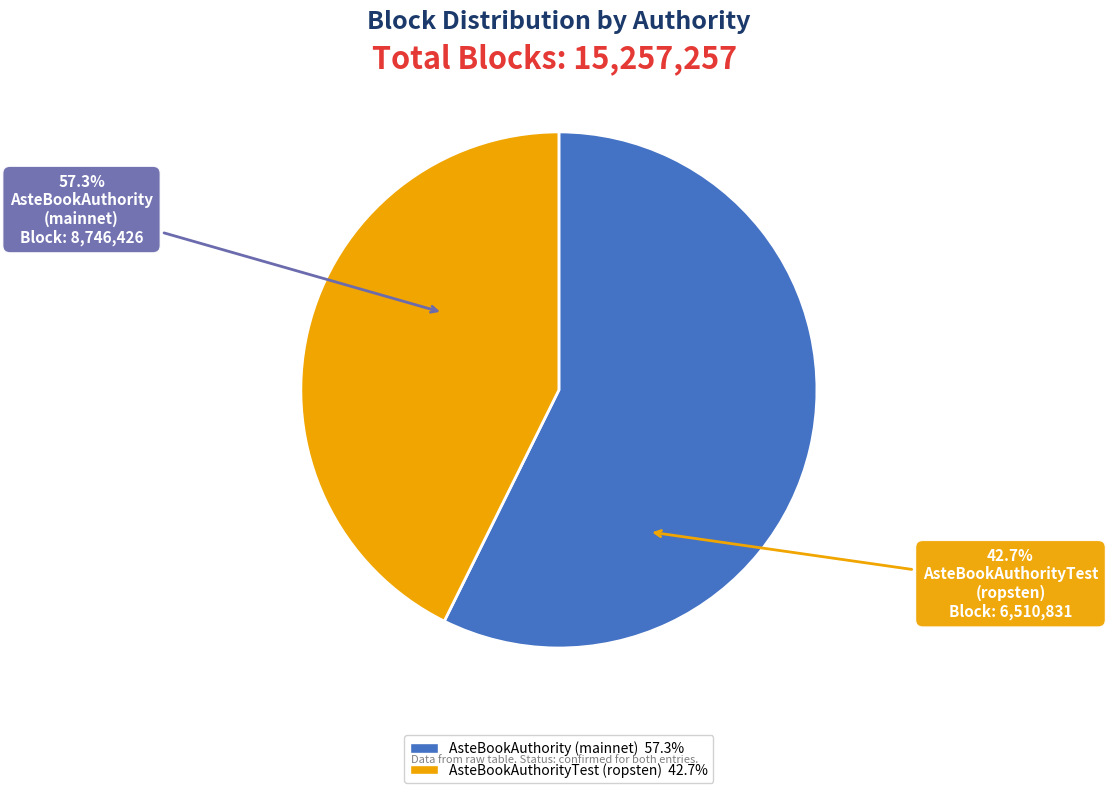

The AsteBookAuthority
(mainnet) slice represents 51% of the pie. True or false?

False